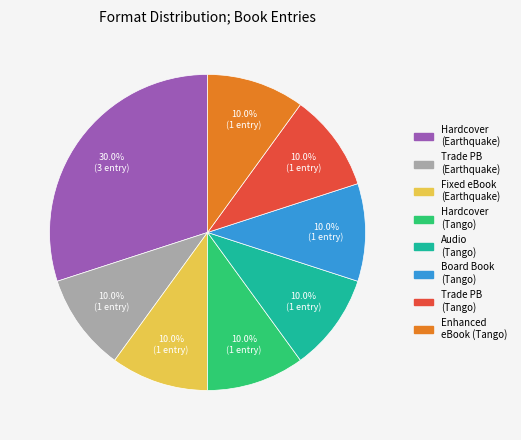

True or false: Enhanced eBook (Tango) accounts for 10% of the total.

True